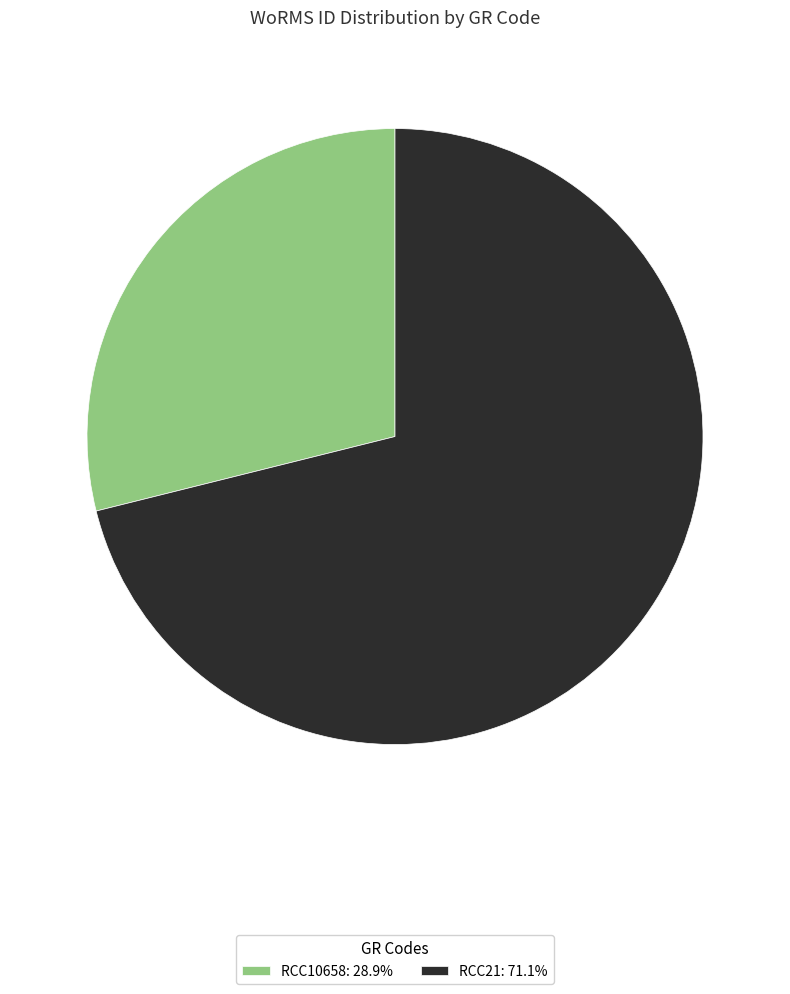

Which category accounts for the majority?

RCC21